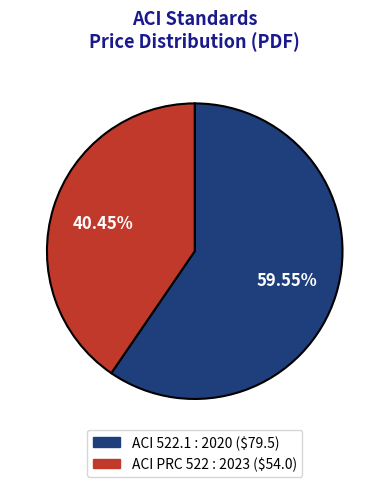

Which slice is the largest?

ACI 522.1 : 2020